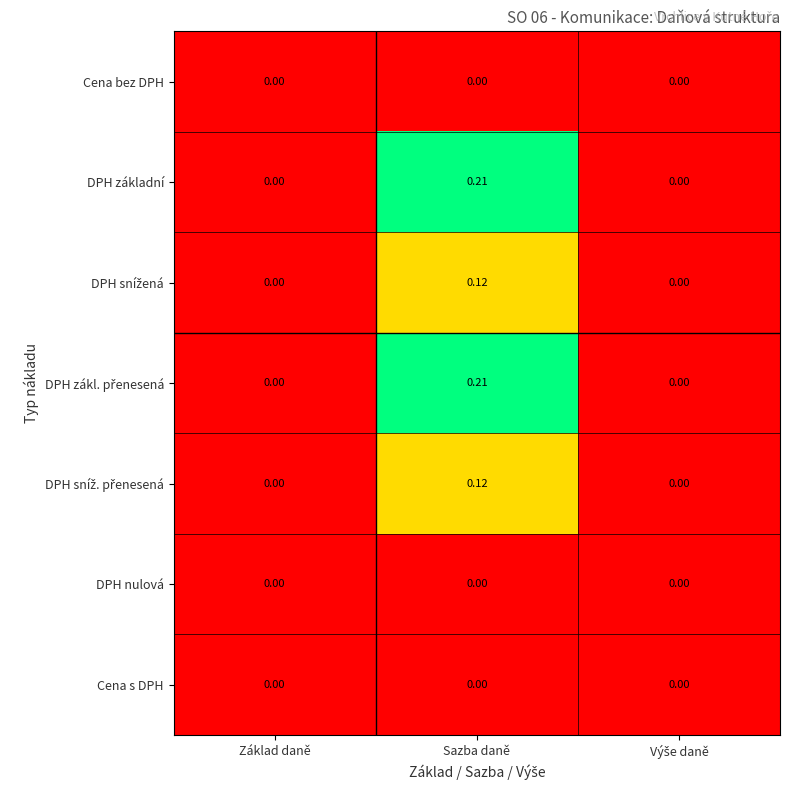

At which category is the sum across all series the highest?

Sazba daně